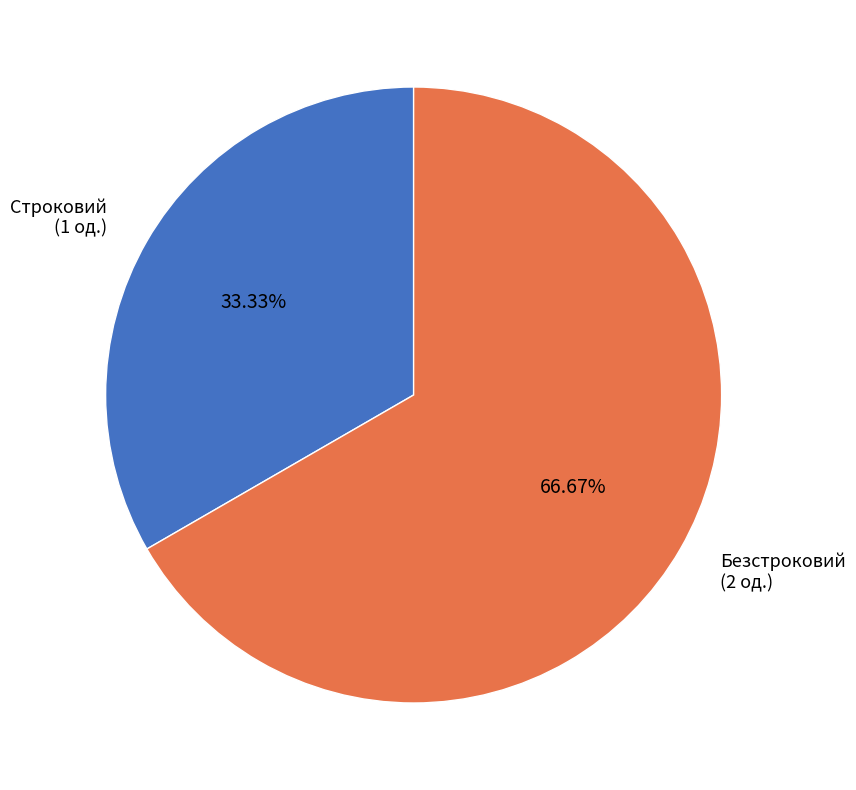

To the nearest percent, what is the combined percentage of Строковий and Безстроковий?

100%